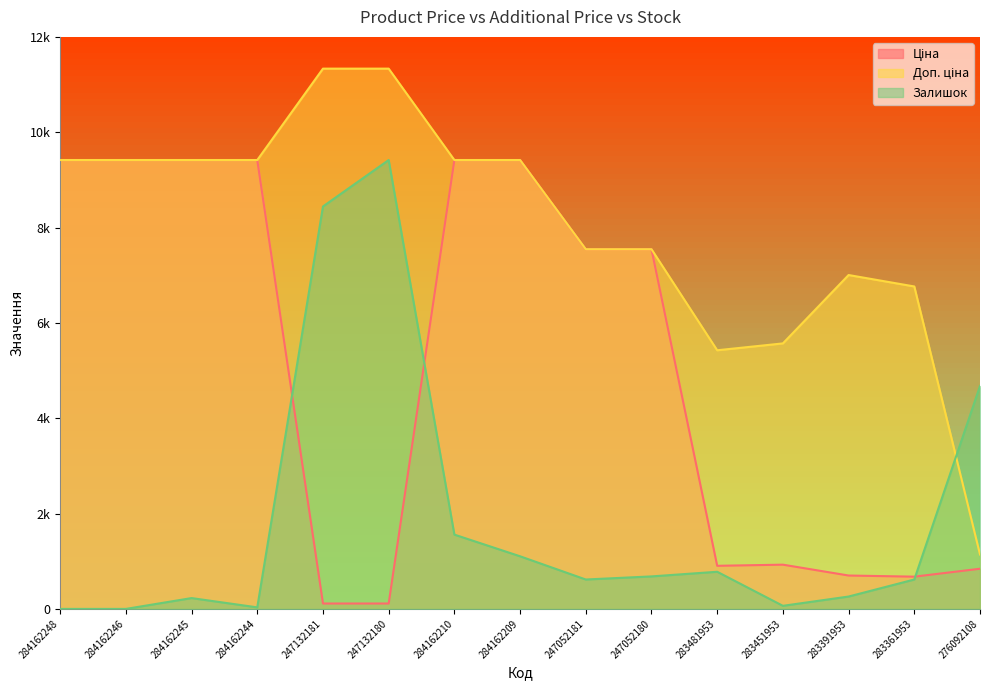

What is the sum of the Ціна values at 284162248 and 283451953?

10345.2